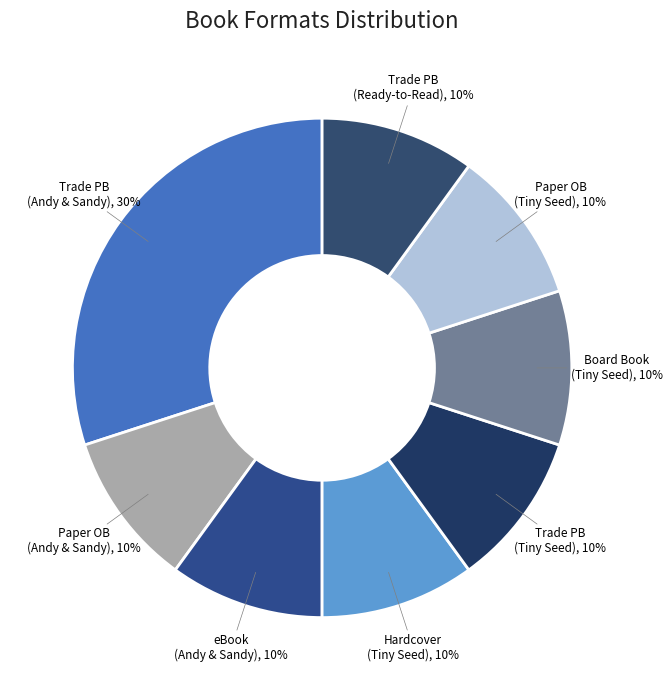

How many segments does this pie chart have?

8